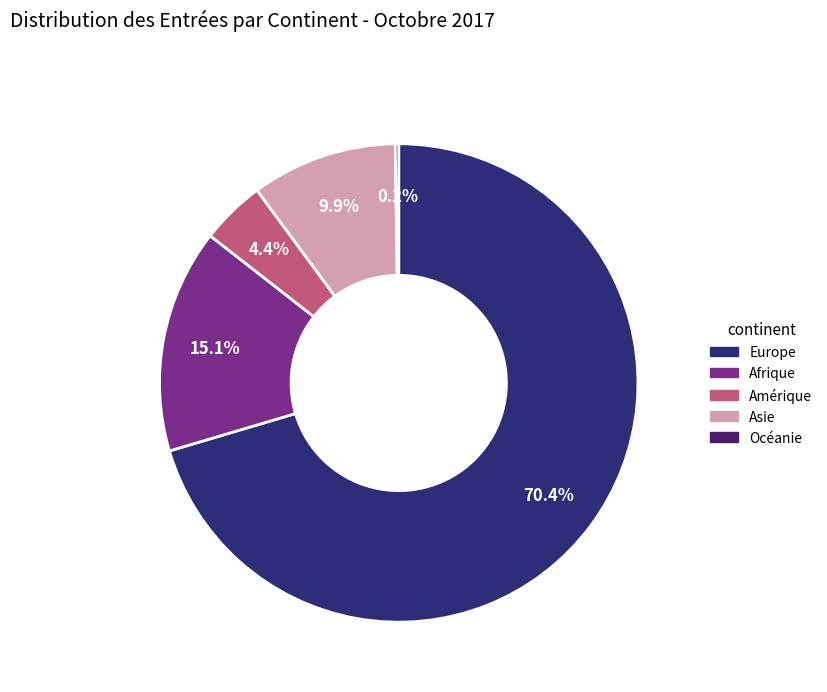

What is the total percentage of Océanie and Amérique?

4.6%